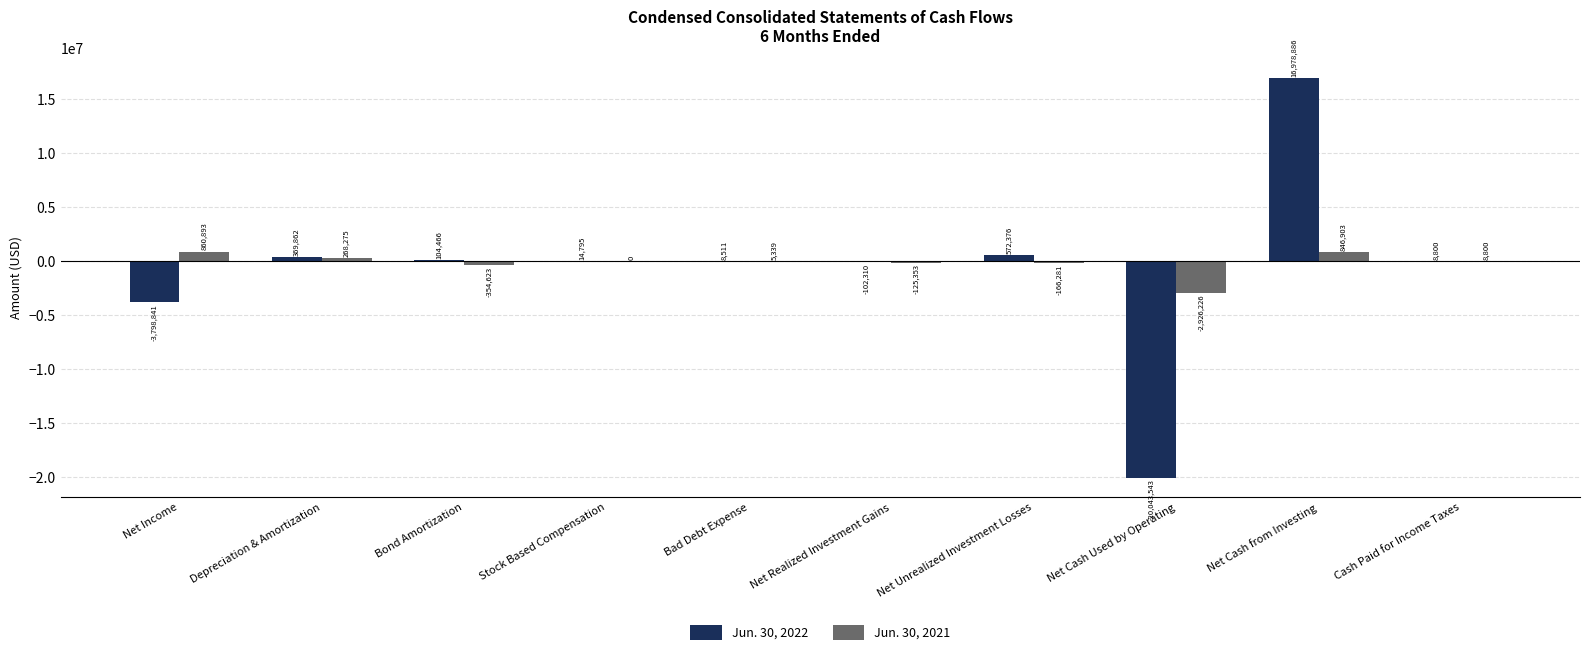

At which label does Jun. 30, 2022 reach its peak?

Net Cash from Investing